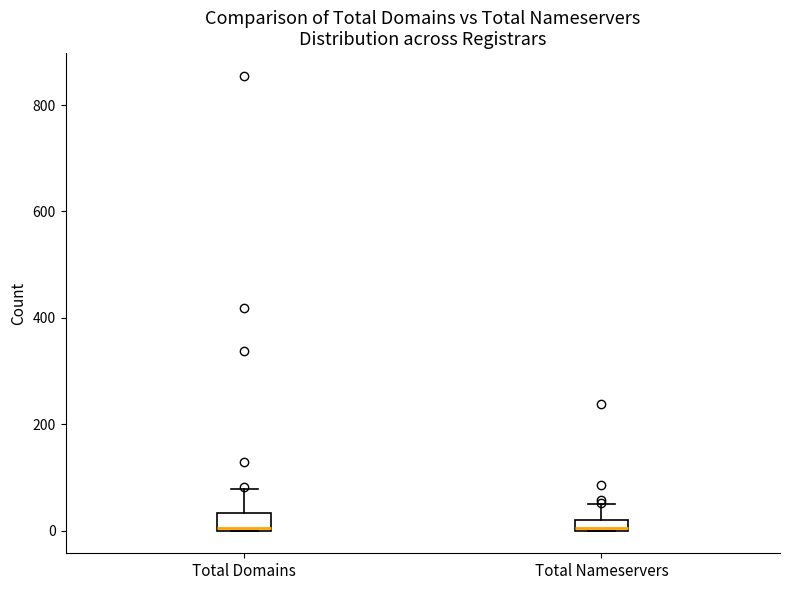

Where is the lower edge of the box for Total Domains on the y-axis? The values are not printed on the chart, so give them approximately, as read against the axis.

0